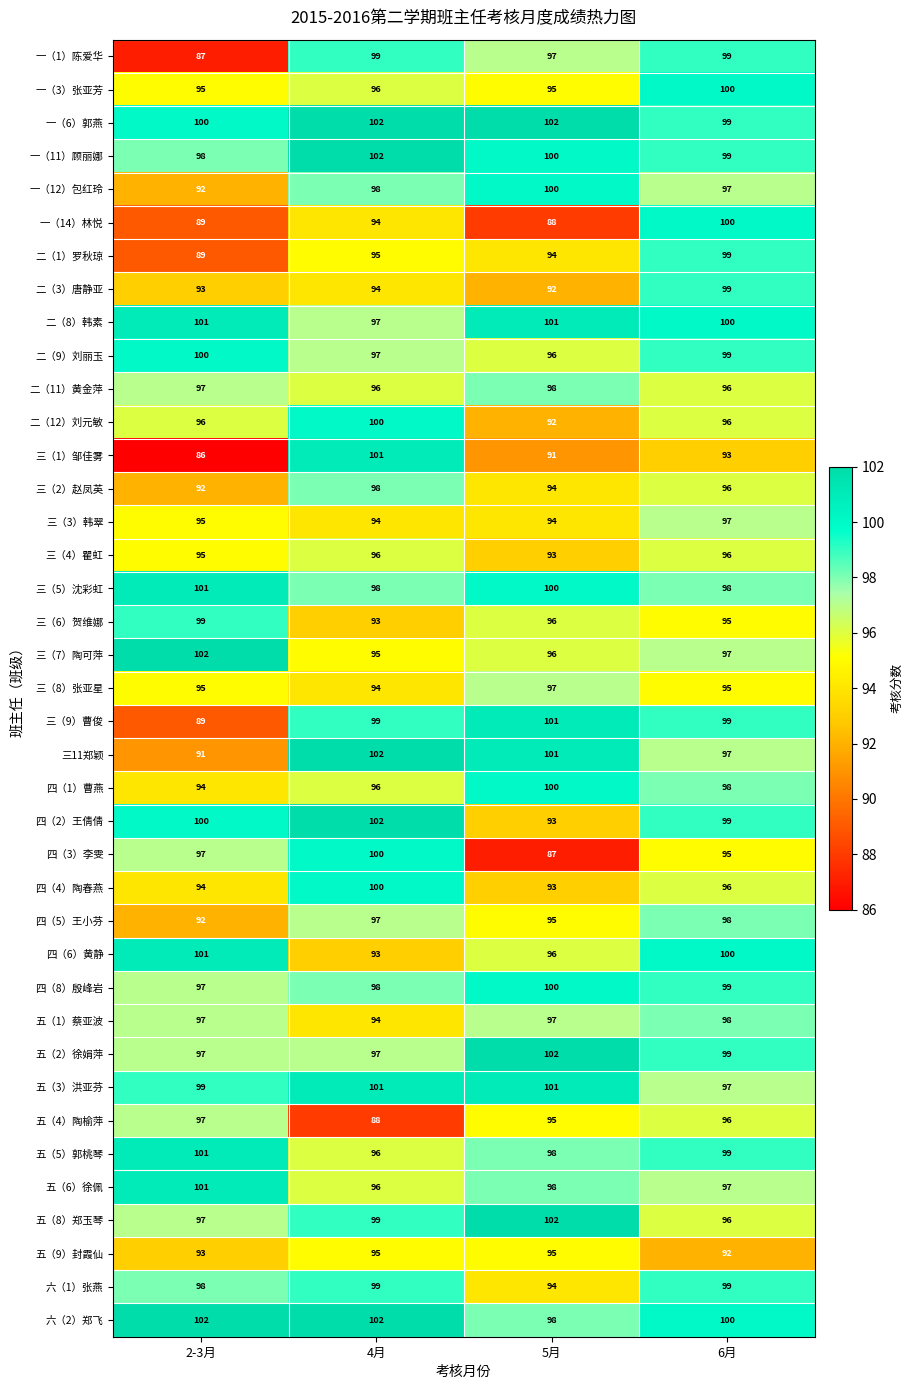

What is the minimum value for 一（6）郭燕?

99